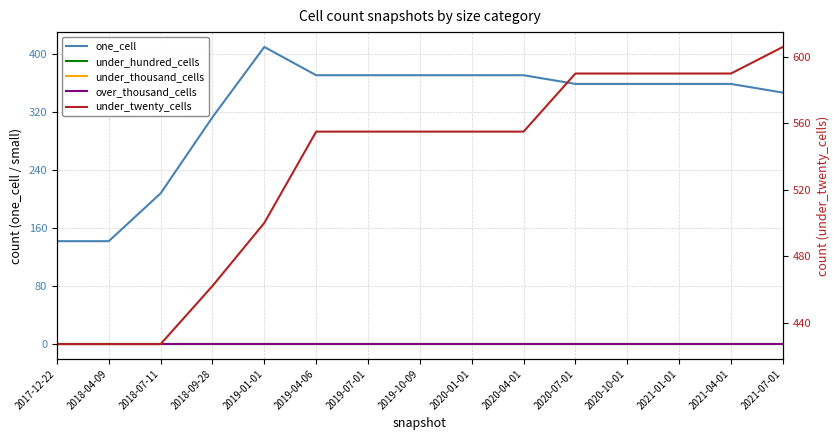

Rank the series by their maximum value, from lowest to highest.

under_hundred_cells, under_thousand_cells, over_thousand_cells, one_cell, under_twenty_cells